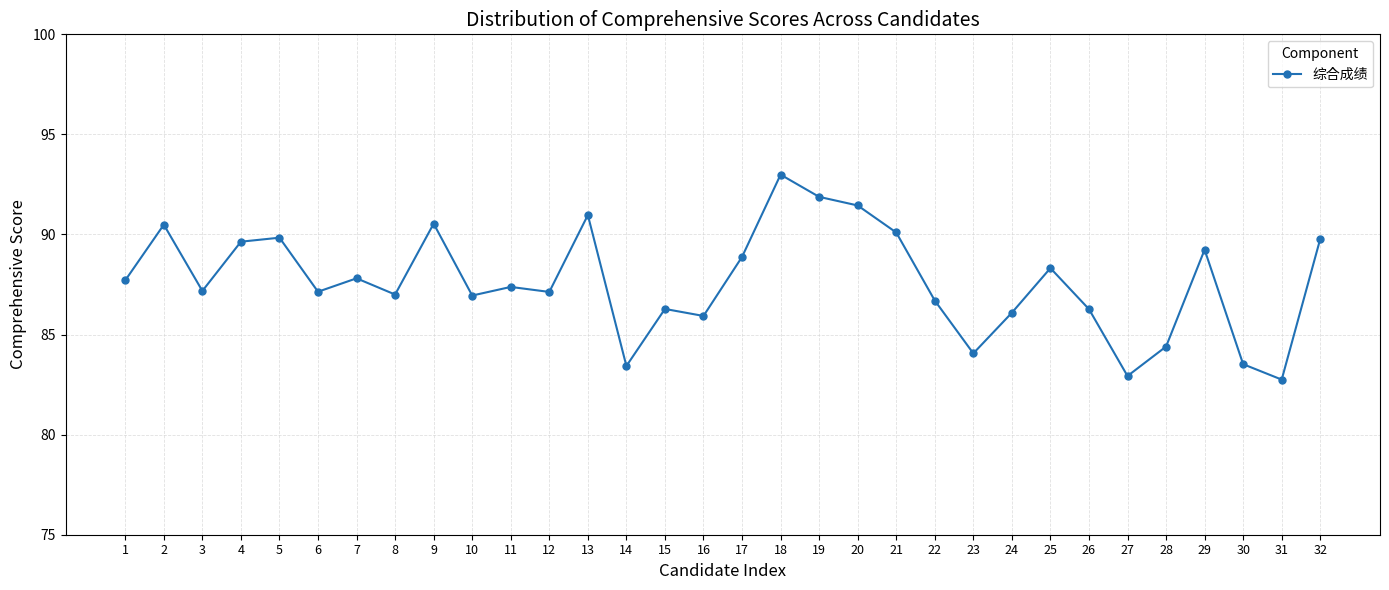

How many categories are shown in the chart?

32